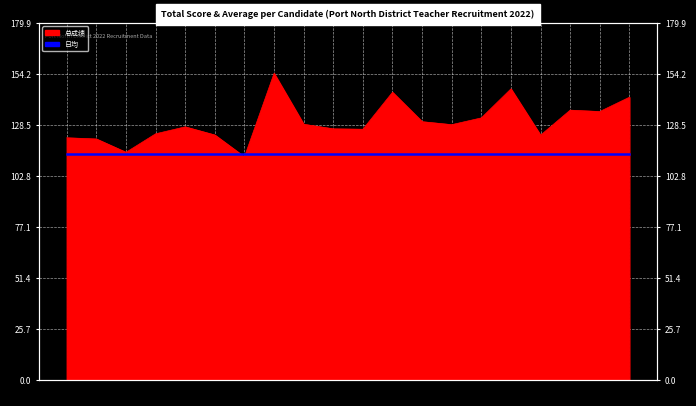

Where is the data nearest to the value 133?

15